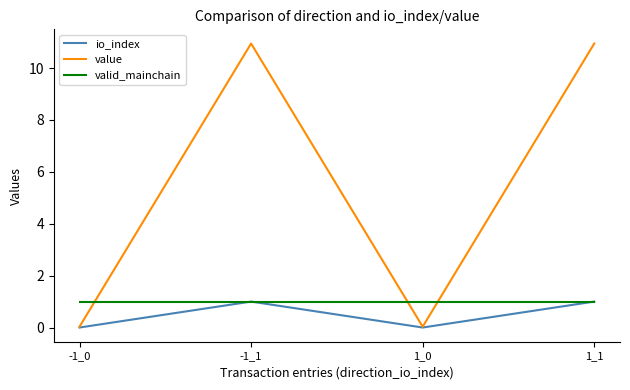

True or false: valid_mainchain has a value of 0.6 at 1_0.

False